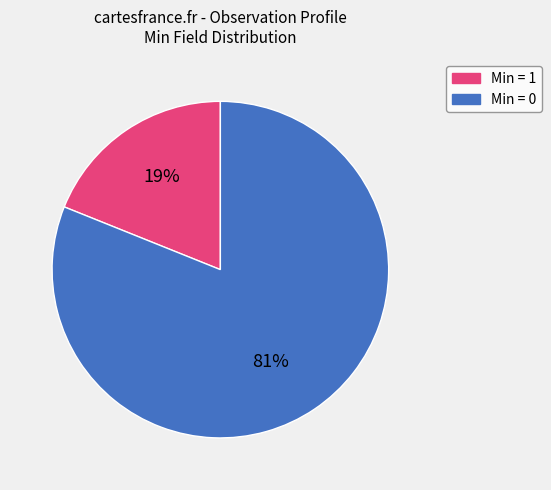

To the nearest percent, what is the difference between the largest and smallest slice percentages?

62%